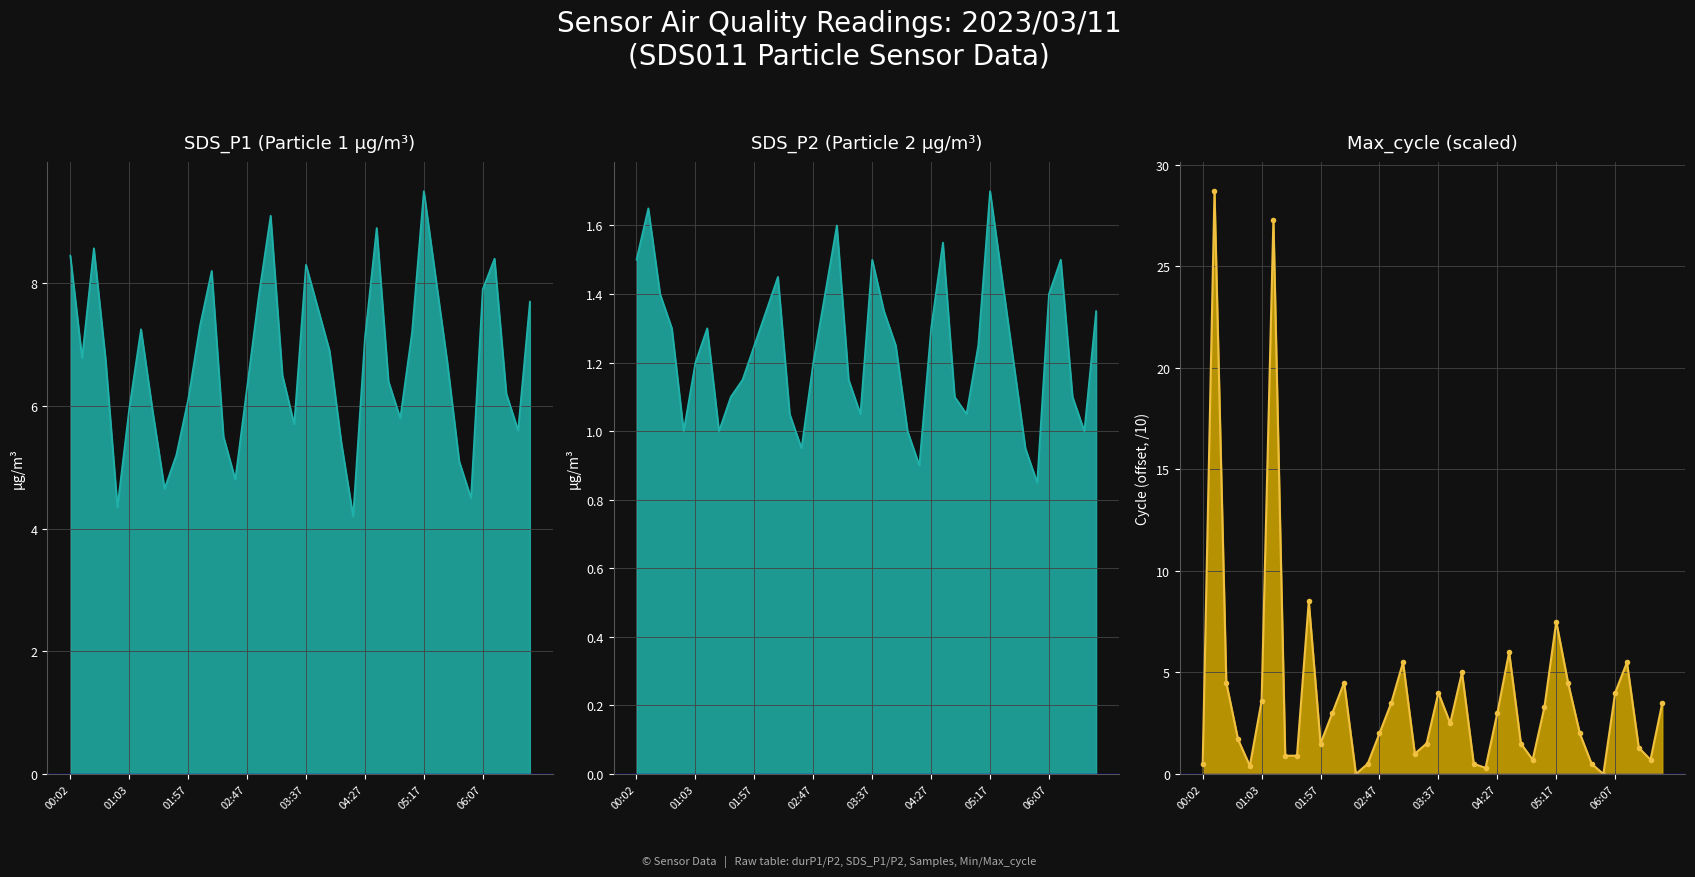

At which label does Max_cycle reach its minimum?

02:27